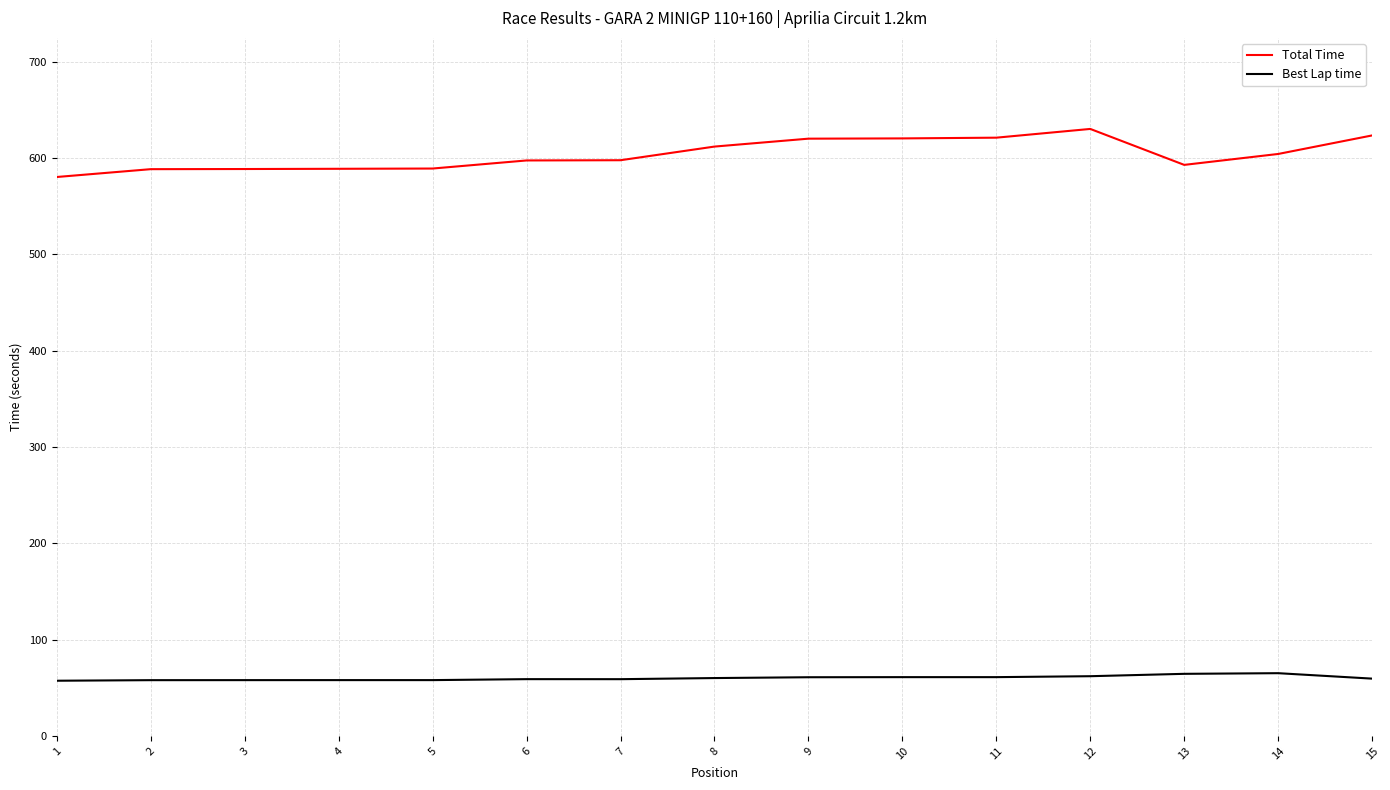

What is the lowest value of the Best Lap time series?

57.3